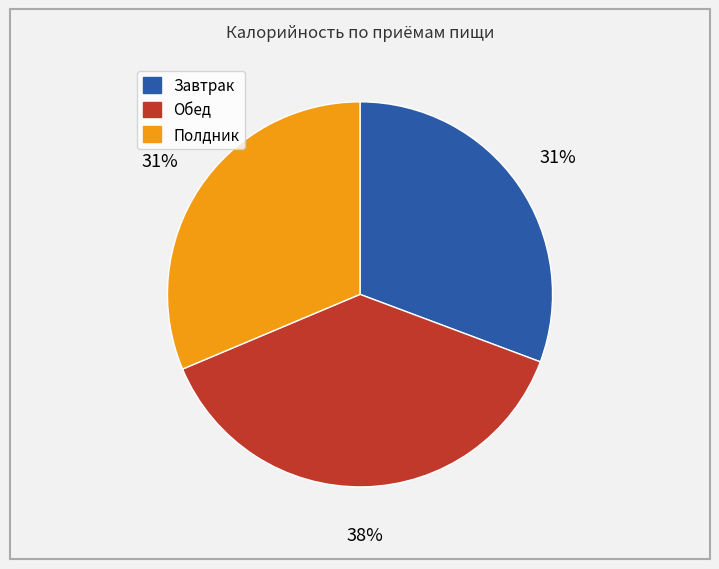

Does Обед represent more than half of the total?

No